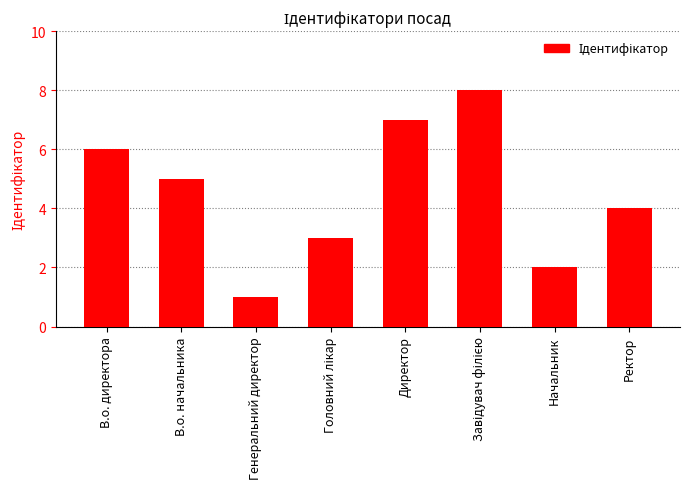

Where does the data first go above 5?

В.о. директора